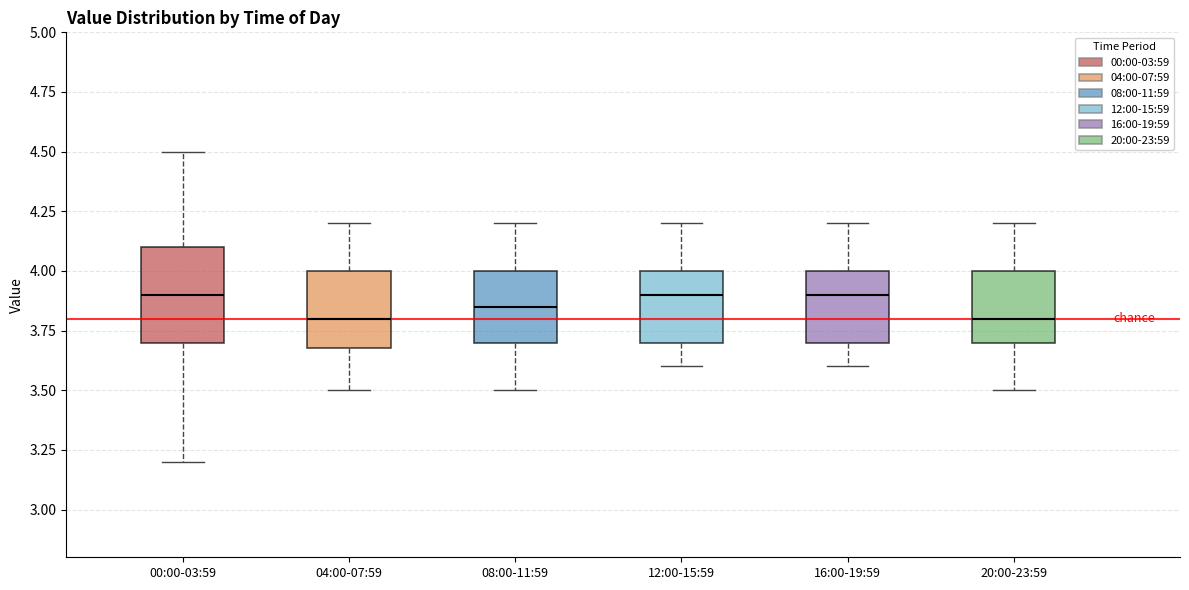

Comparing the boxes themselves (not the whiskers), which one is the tallest?

00:00-03:59